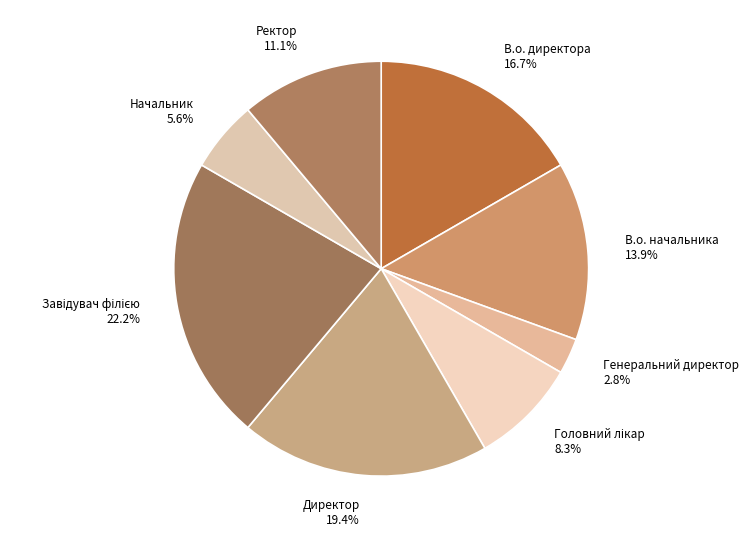

True or false: В.о. начальника accounts for 1% of the total.

False